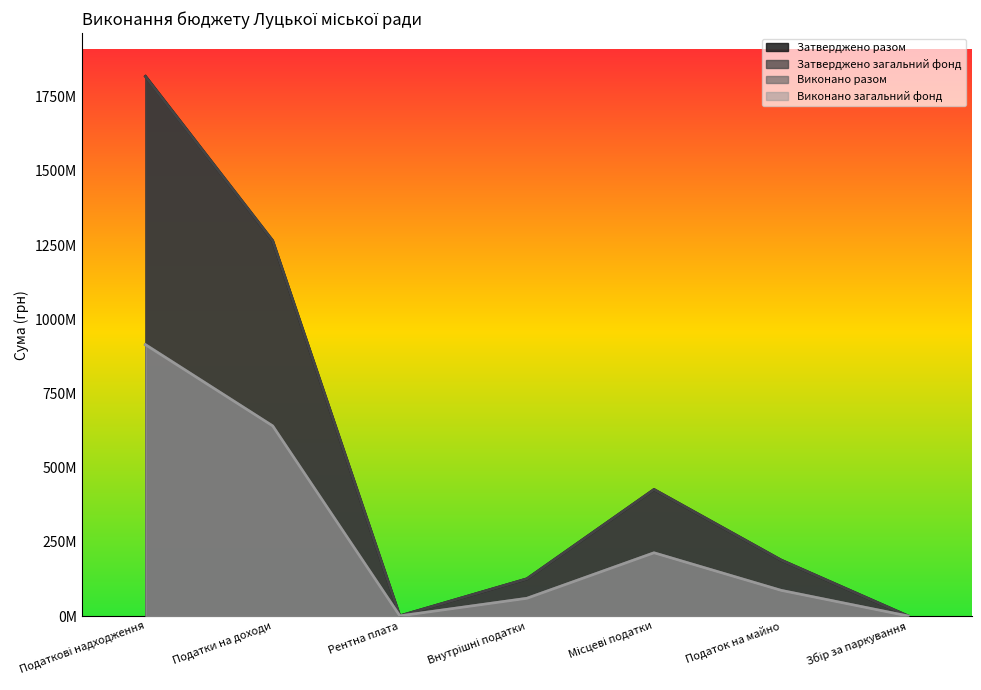

What is the difference between the maximum and minimum values in the Виконано загальний фонд series?

913831120.1